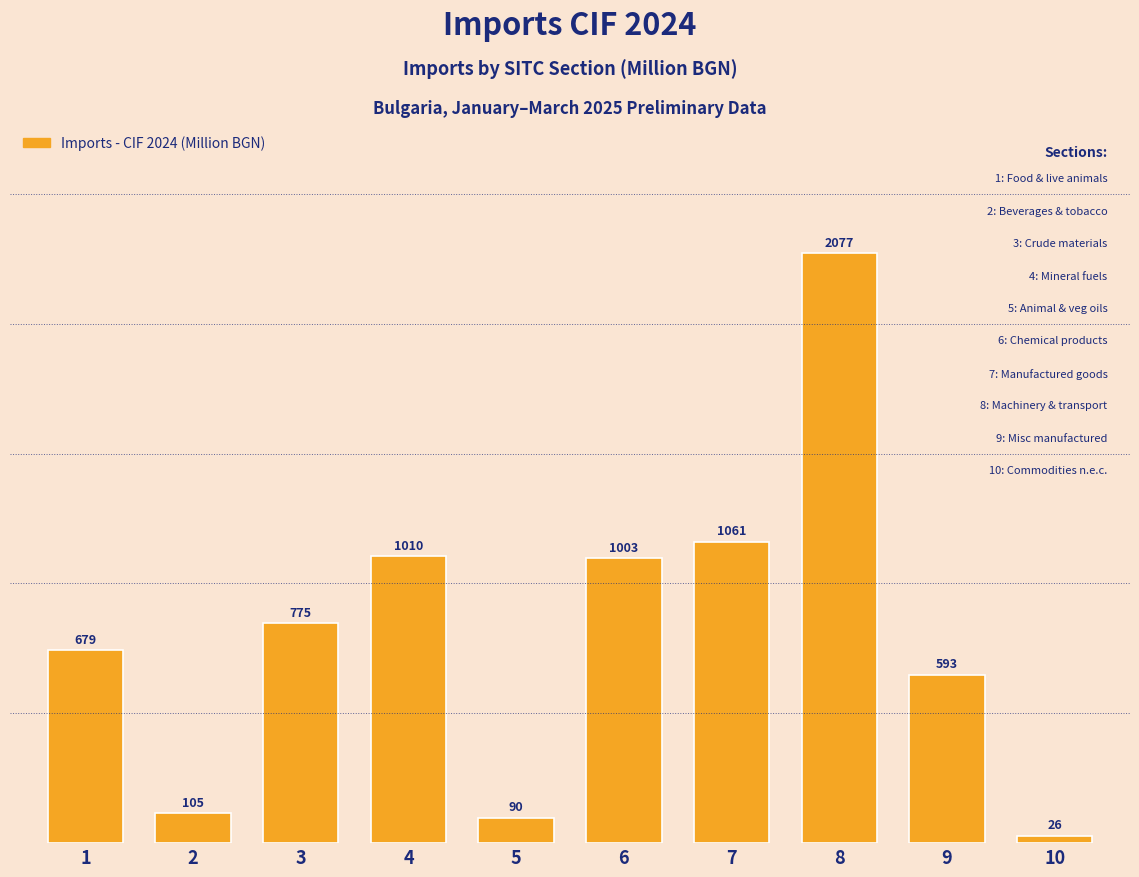

The value at 1 is 941.4. True or false?

False